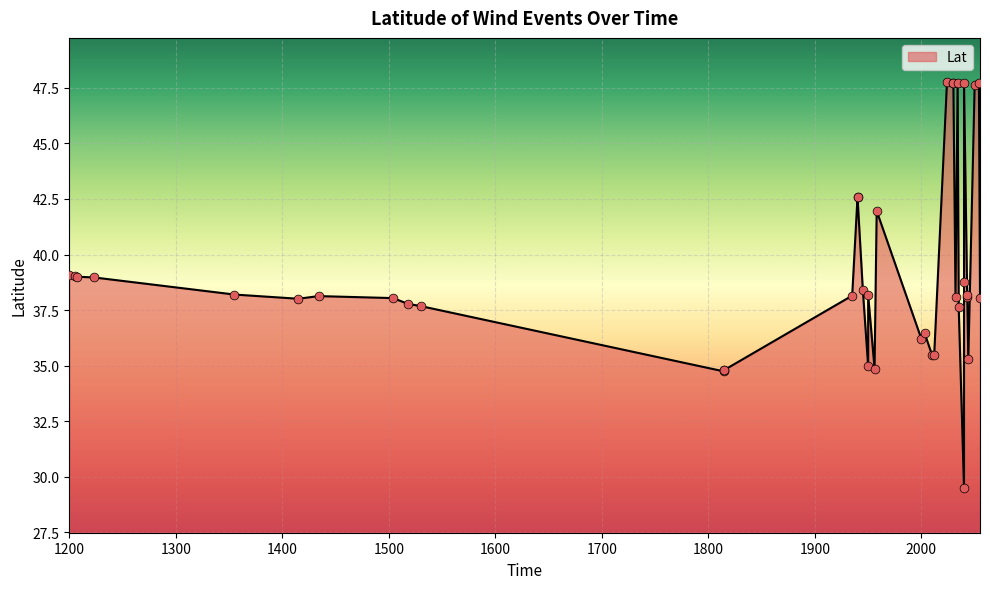

What is the change in value from 2010 to 2030?

+12.2